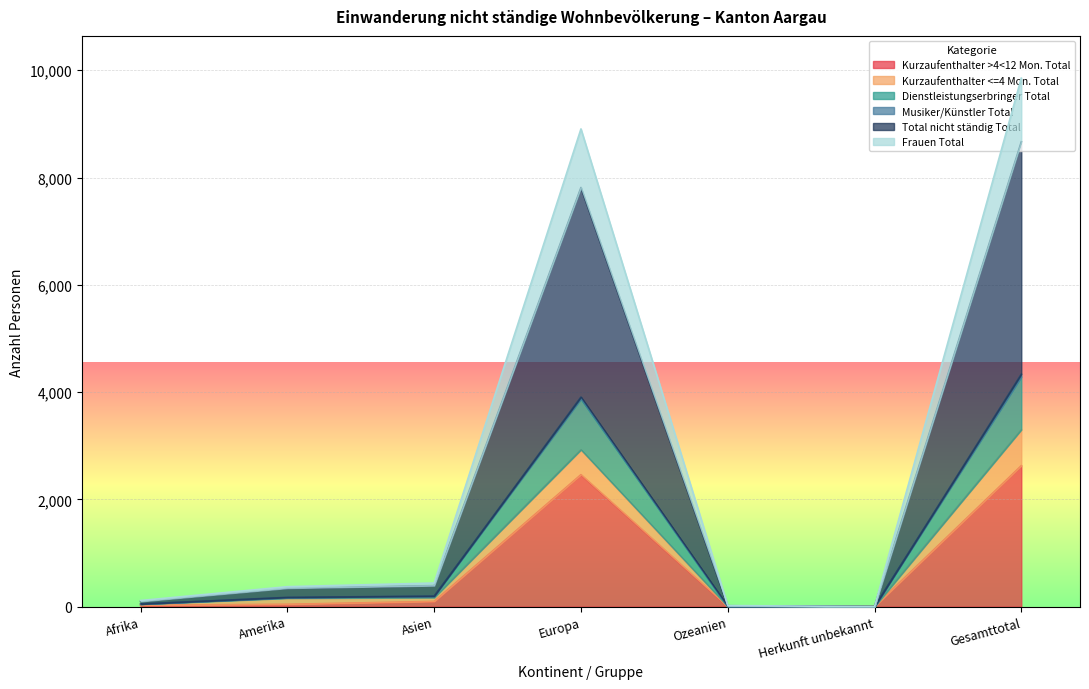

How many interior local valleys does the Frauen Total series have?

1